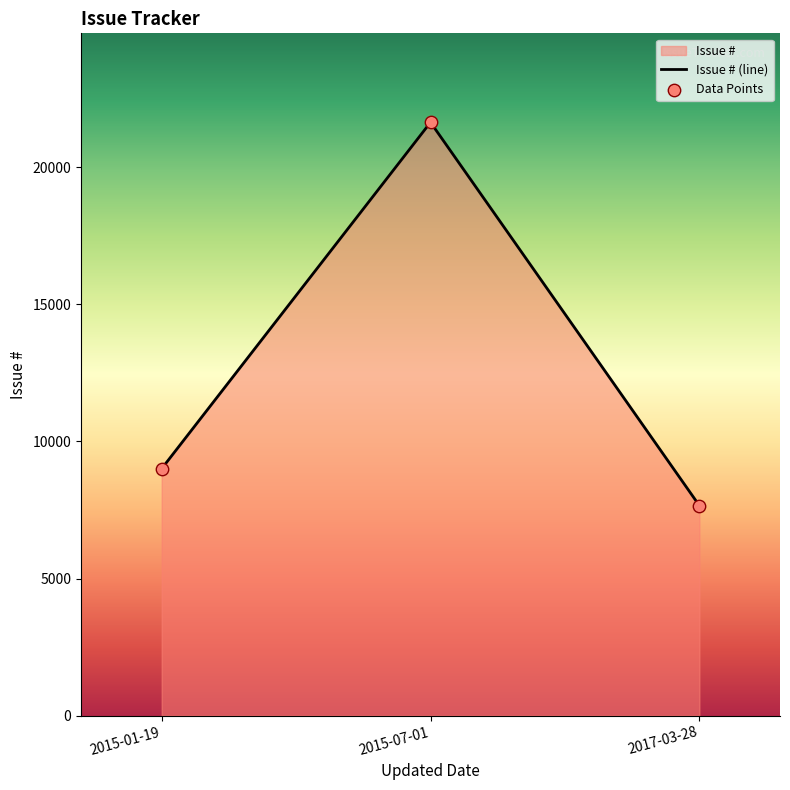

Which series has the largest total across all categories?

Issue # (line)